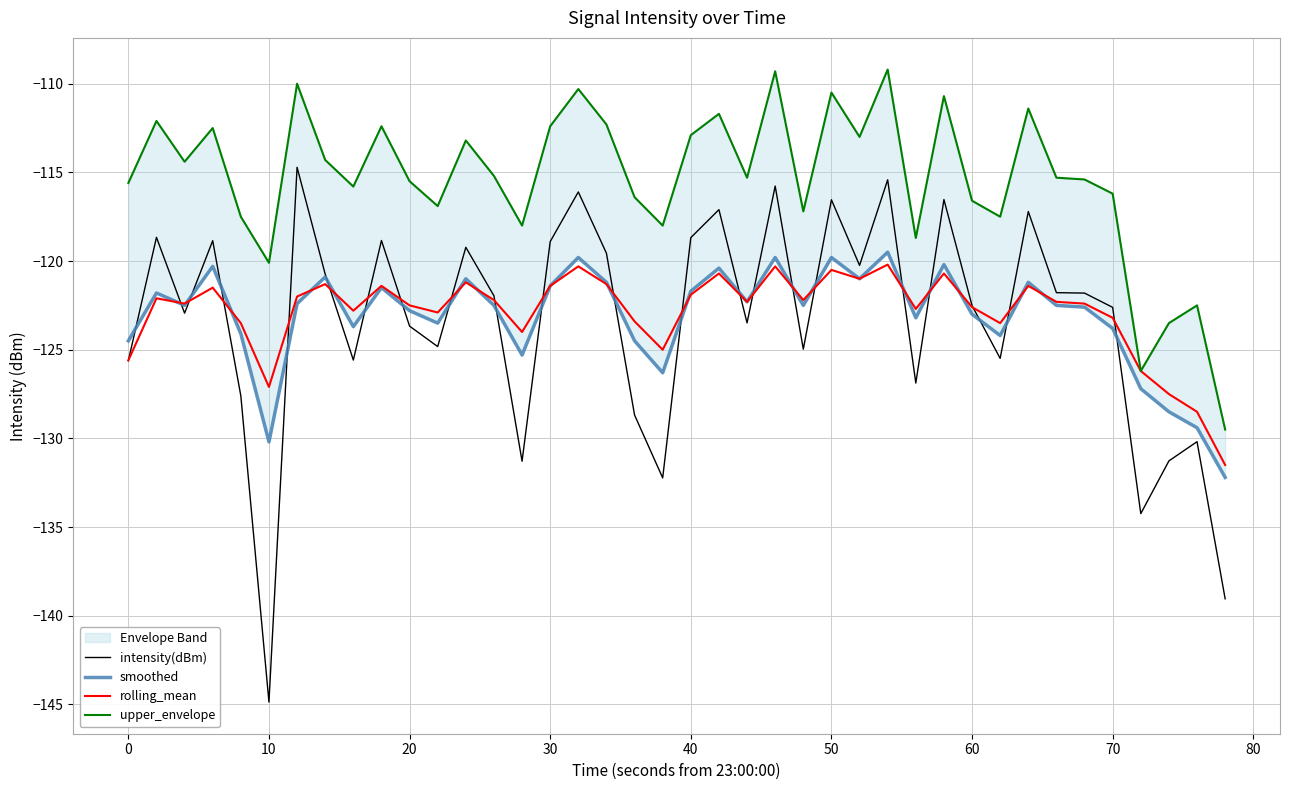

What is the highest value of the rolling_mean series?

-120.2